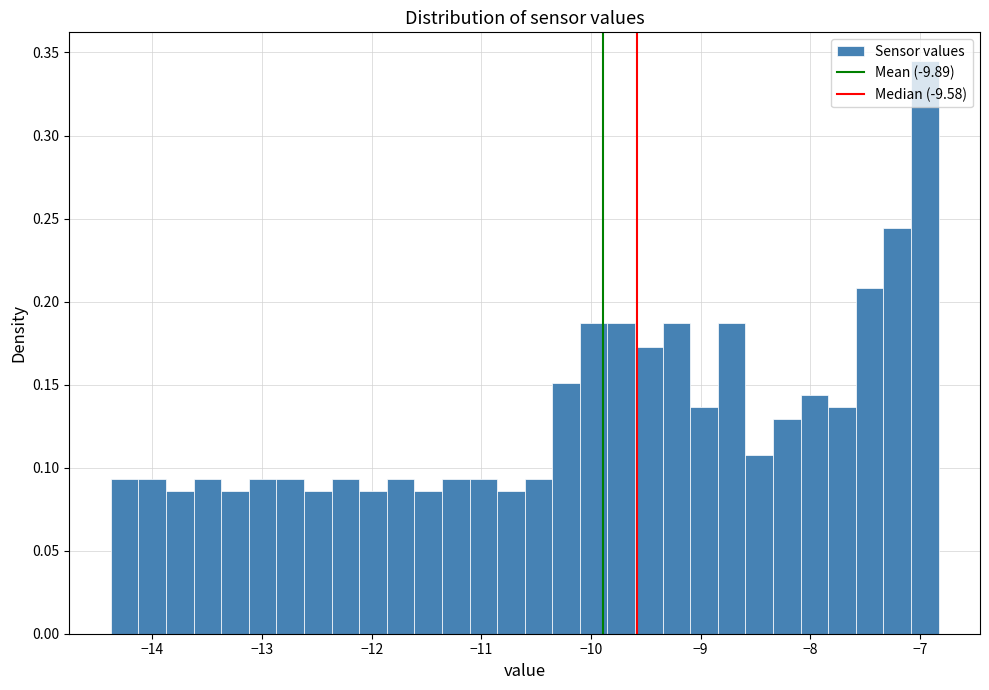

Around what value on the x-axis is the tallest bar? Give the approximate position of its centre, as read against the axis.

-7.0